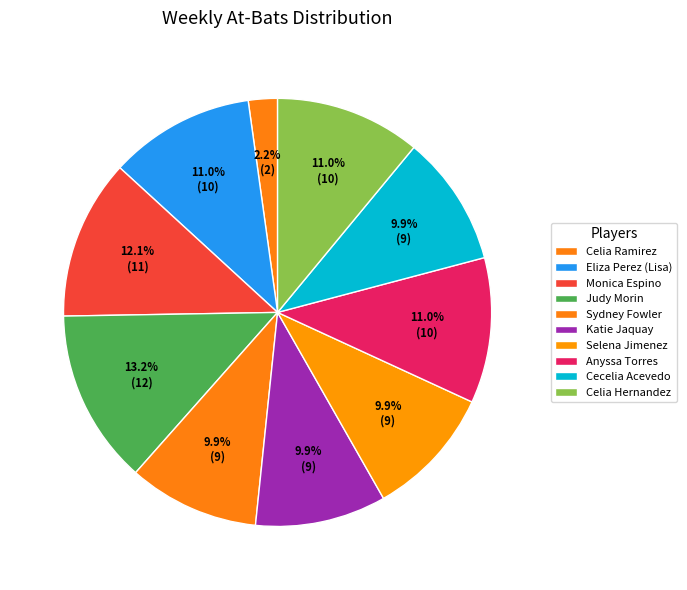

To the nearest percent, what percentage of the pie is Eliza Perez (Lisa)?

11%